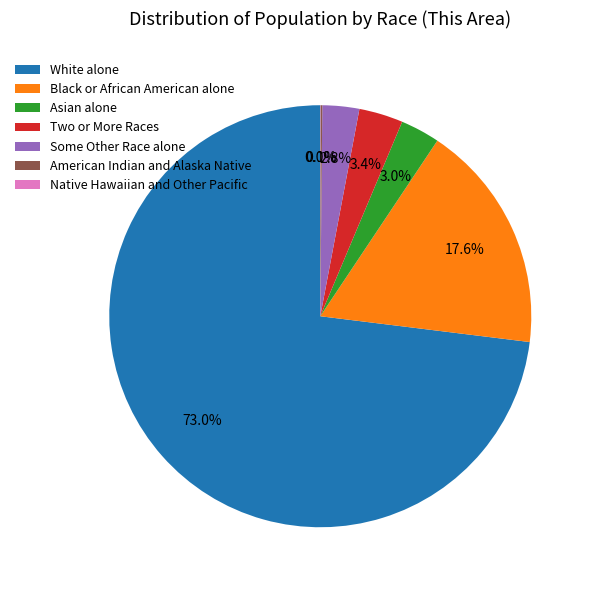

Approximately how many times larger is the value at Some Other Race alone compared to Two or More Races?

0.8